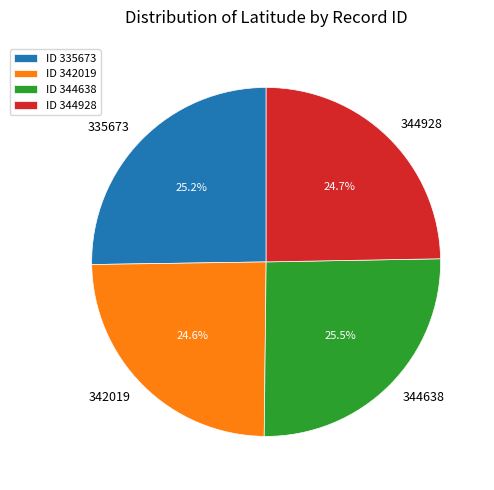

To the nearest percent, what is the difference between the largest and smallest slice percentages?

1%